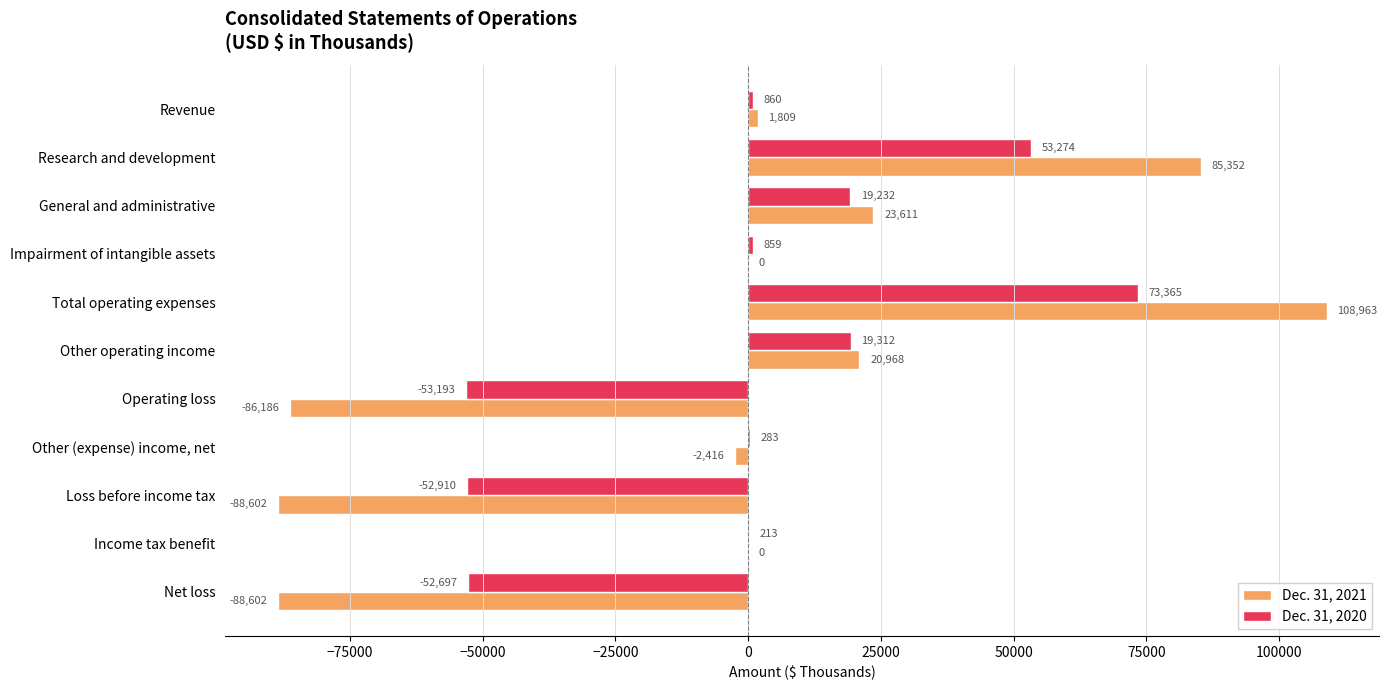

Which series changed the most between Loss before income tax and Net loss?

Dec. 31, 2020